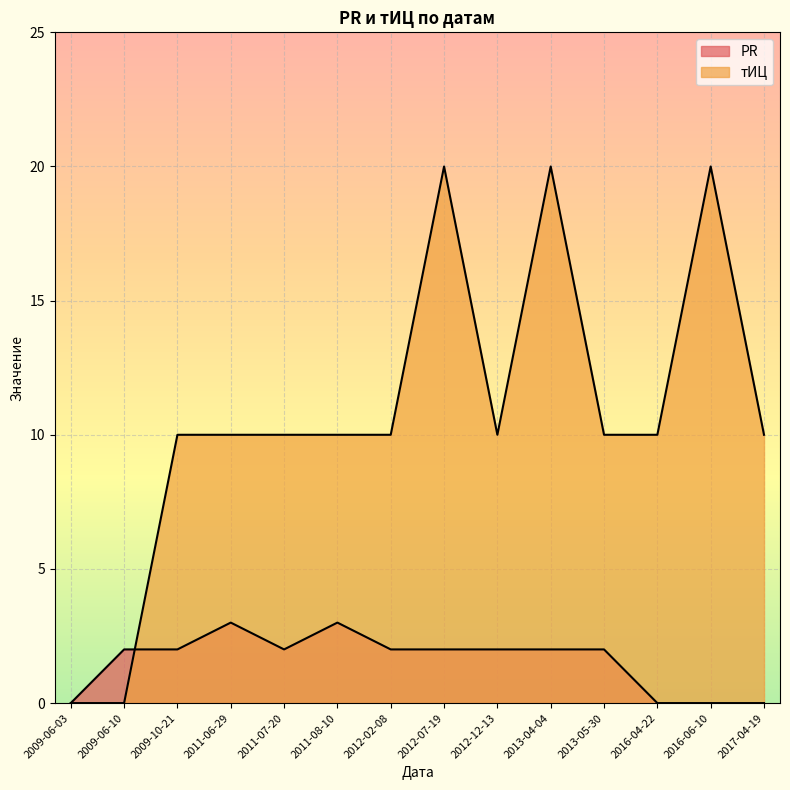

What are all the series names shown in the legend?

PR, тИЦ